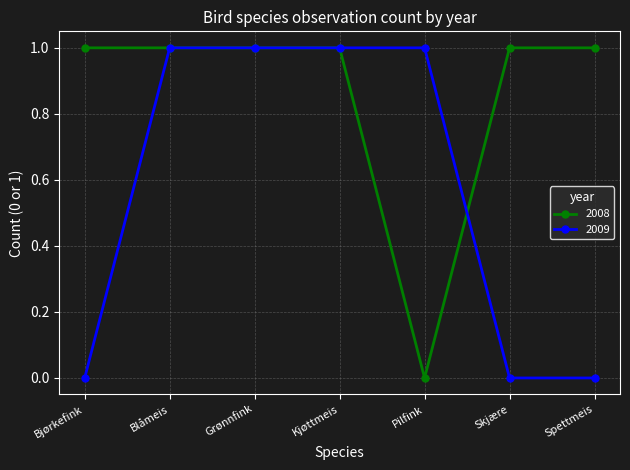

What is the label of the 7th point from the right?

Bjørkefink